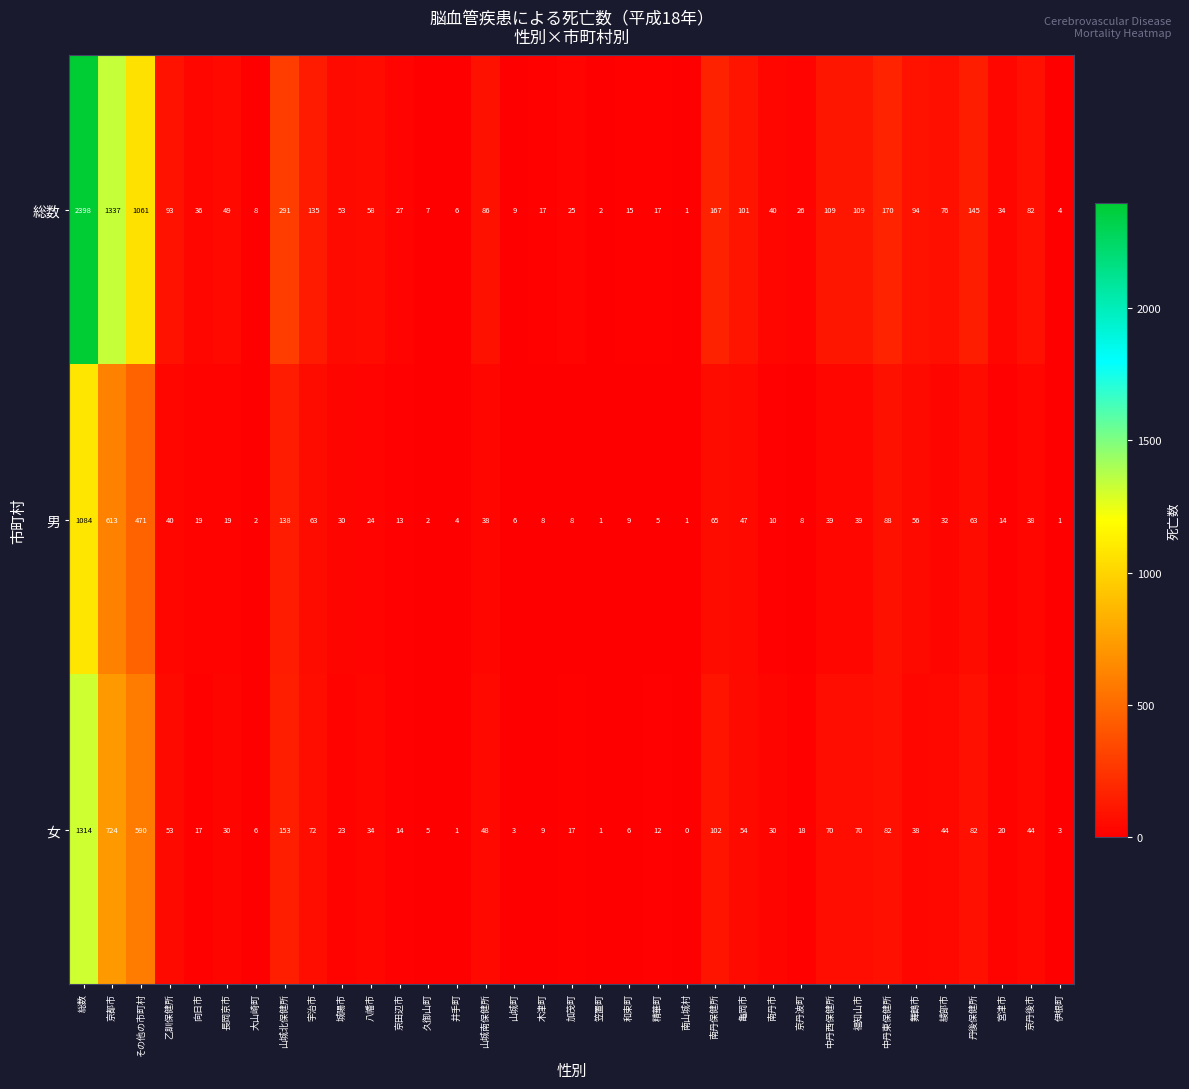

At which category does the chart reach its peak across all series?

総数